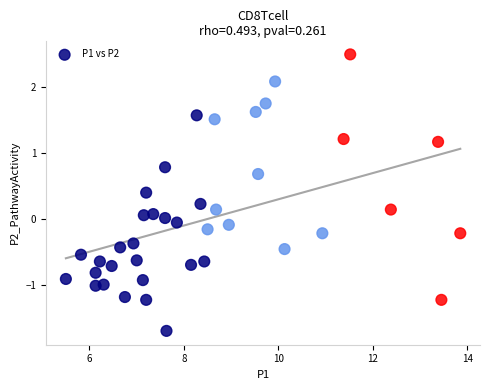

What is the range of Y values (max minus min)?

4.2